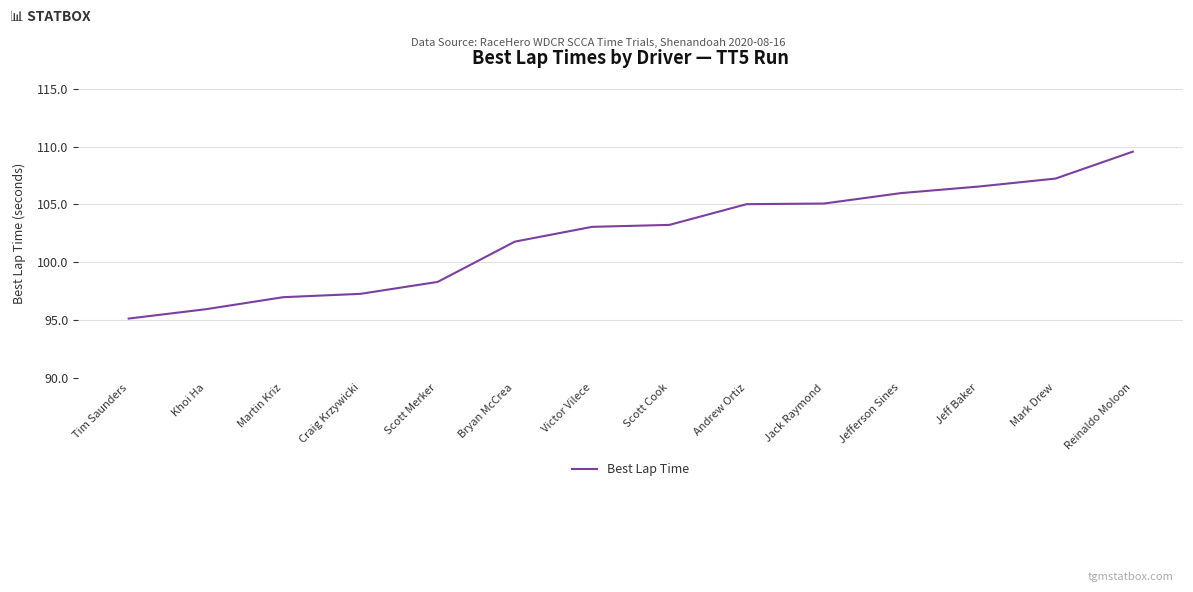

What position from the left is Tim Saunders?

1